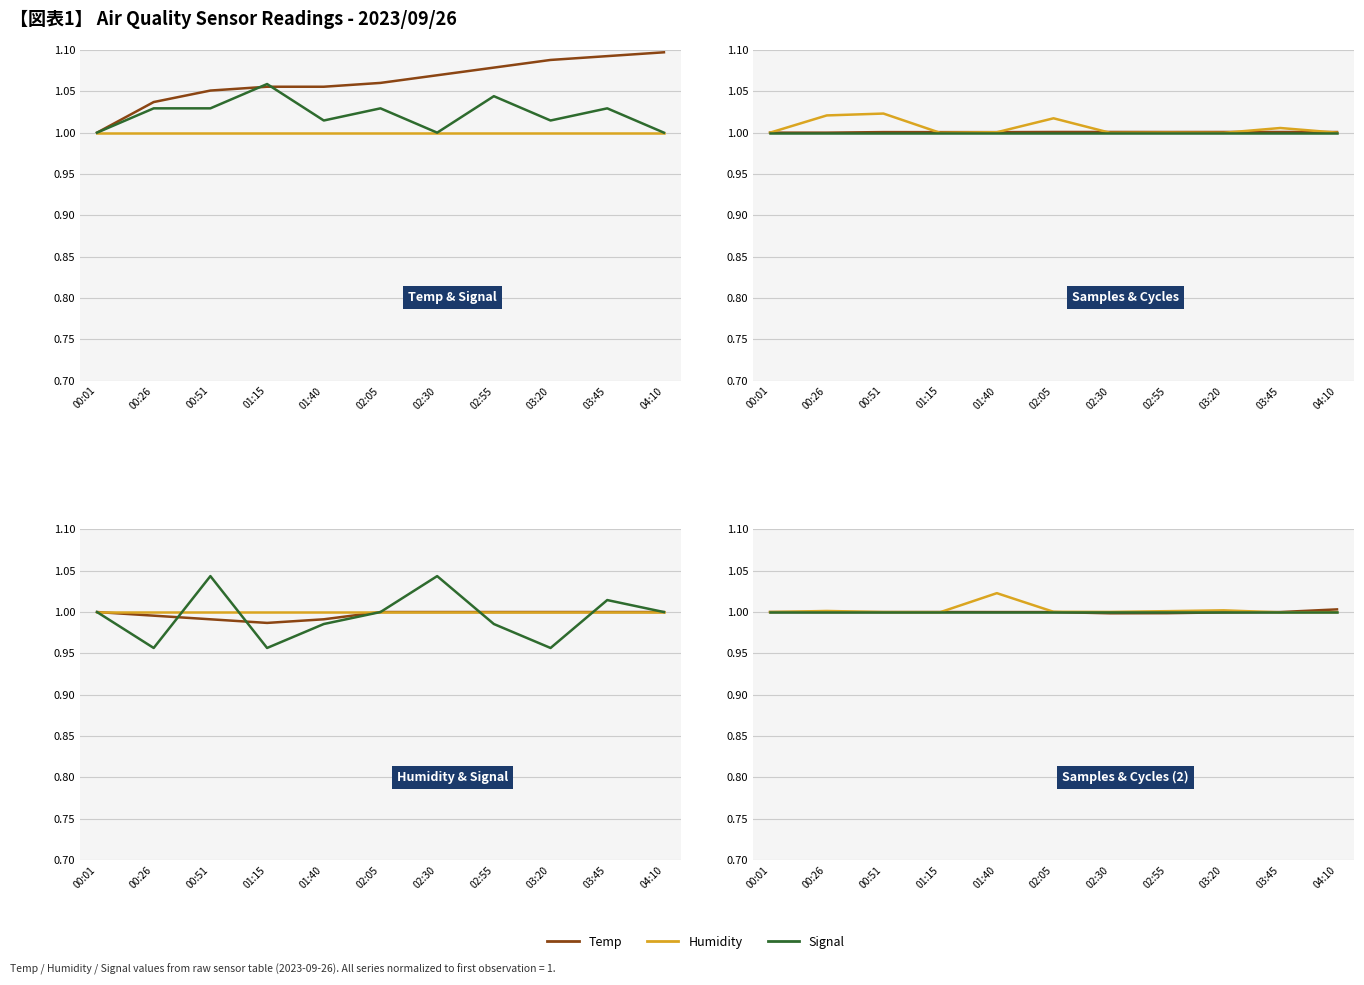

True or false: Humidity has more than 1 interior local peaks.

False